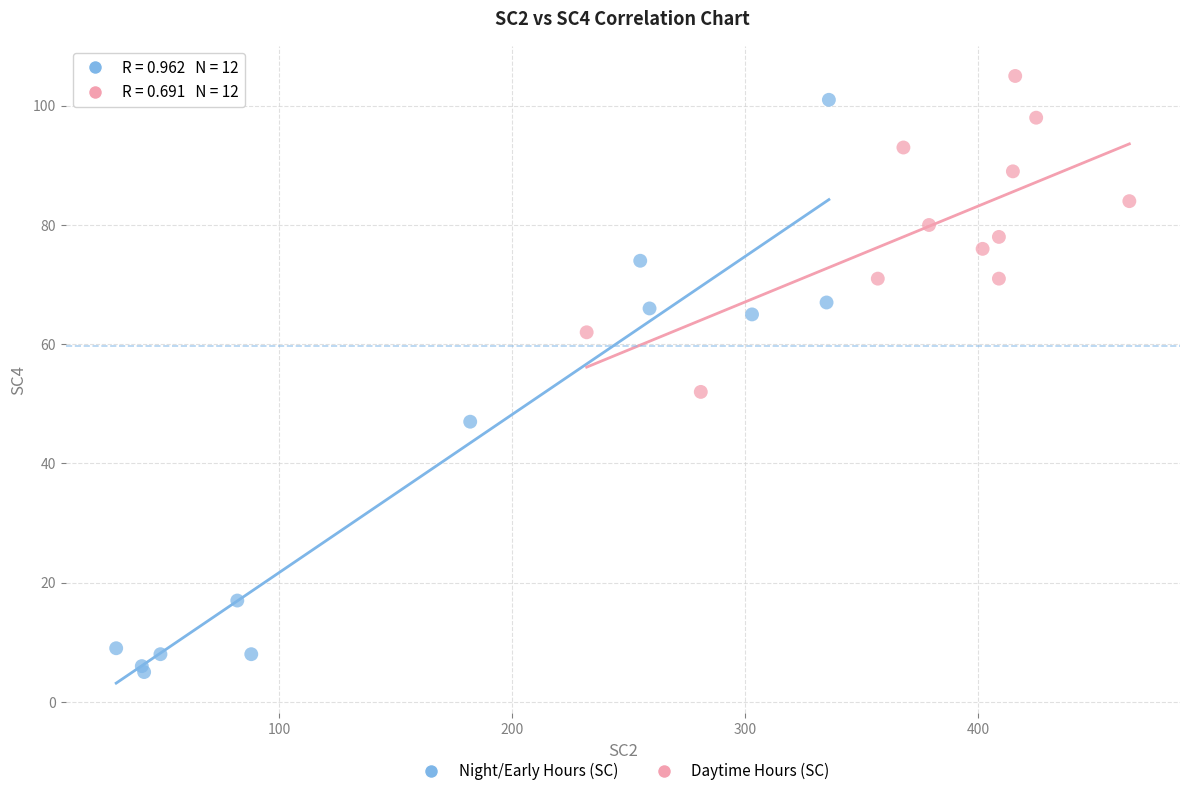

Which series reaches the minimum Y coordinate?

Night/Early Hours (SC)